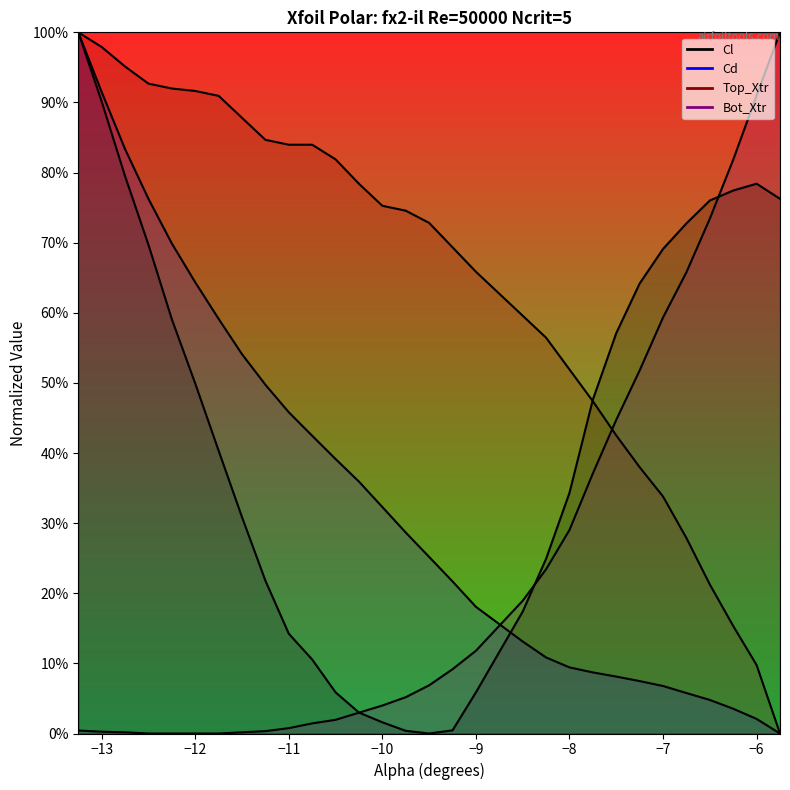

Is the value of Bot_Xtr at −12 greater than the value of Cd at 18?

No